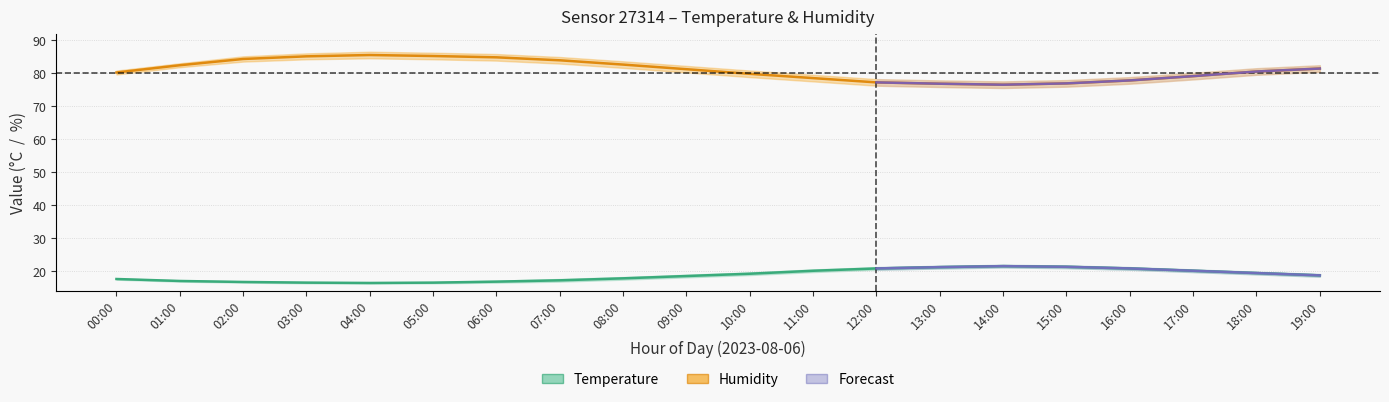

At how many categories does at least one series exceed 71?

20